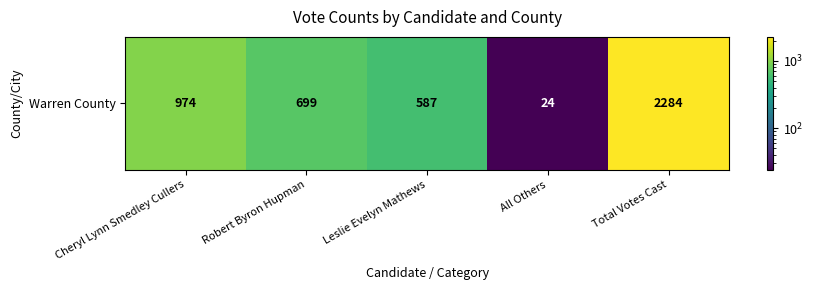

The chart shows a value of 699 at Robert Byron Hupman. True or false?

True